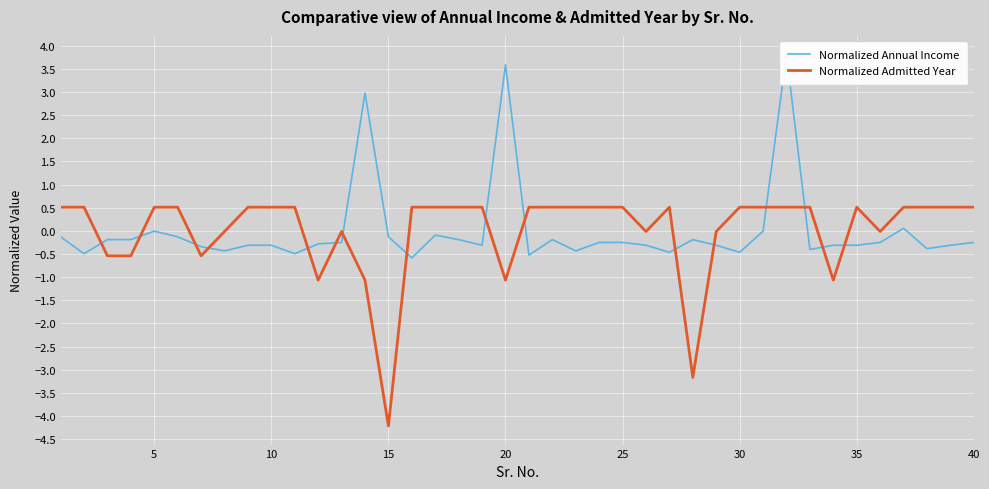

At 10, list the series in order from smallest to largest.

Normalized Annual Income, Normalized Admitted Year